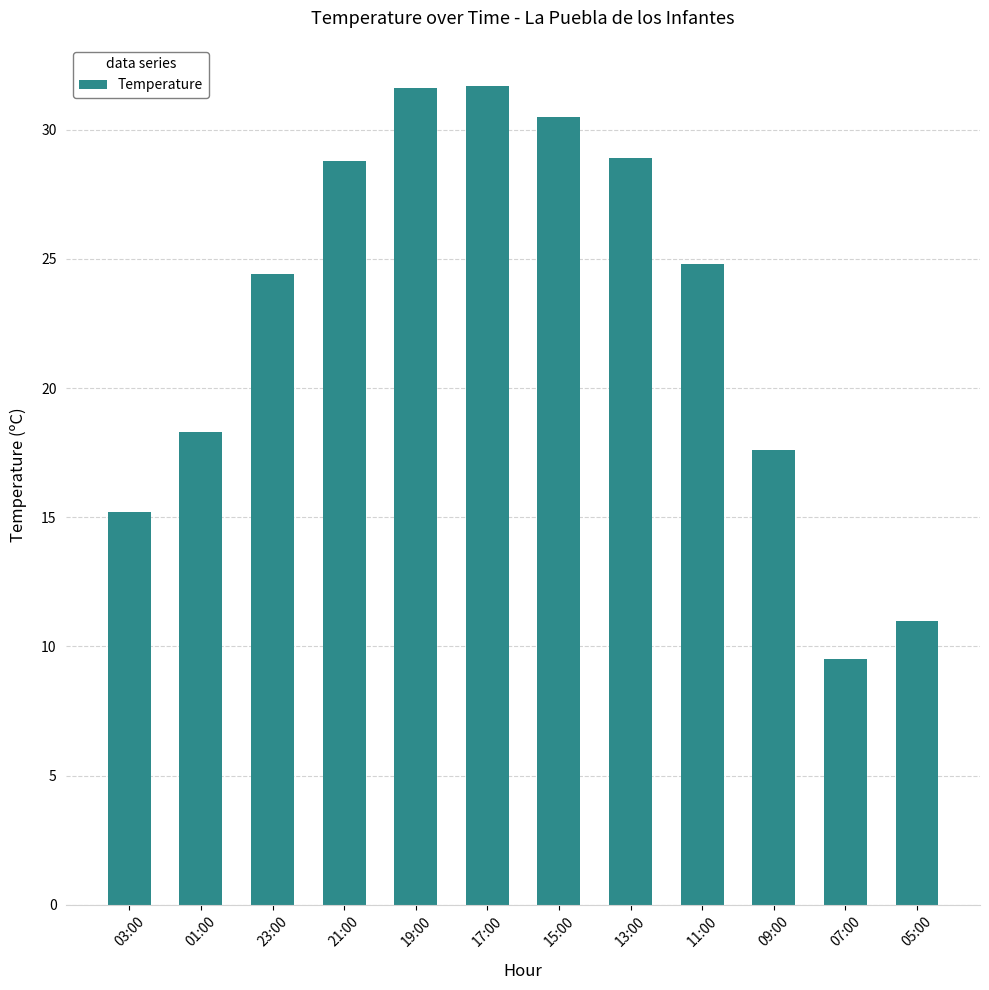

Which label corresponds to the smallest value in the chart?

07:00